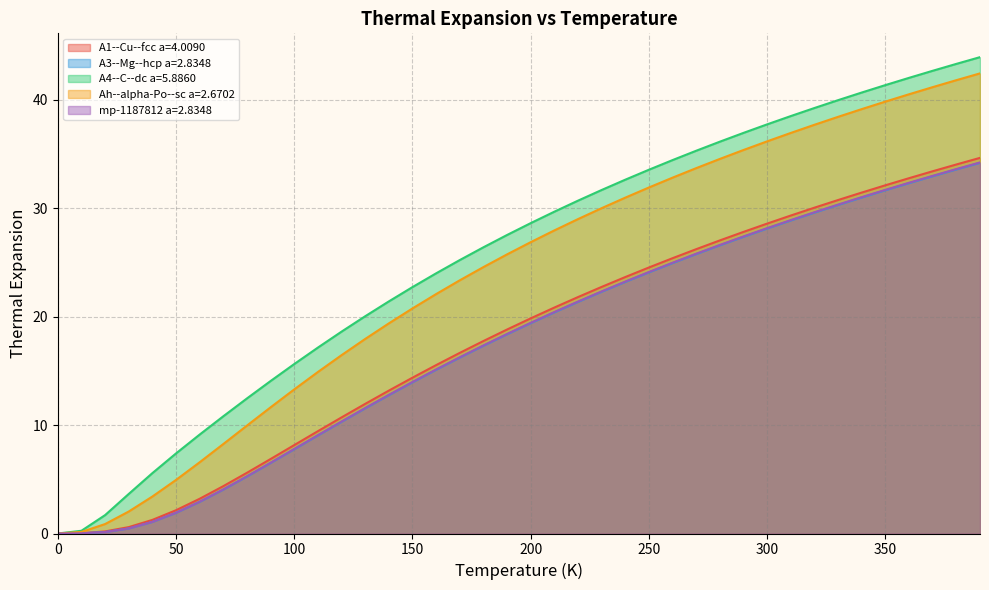

Which series has the widest spread of values?

A4--C--dc a=5.8860